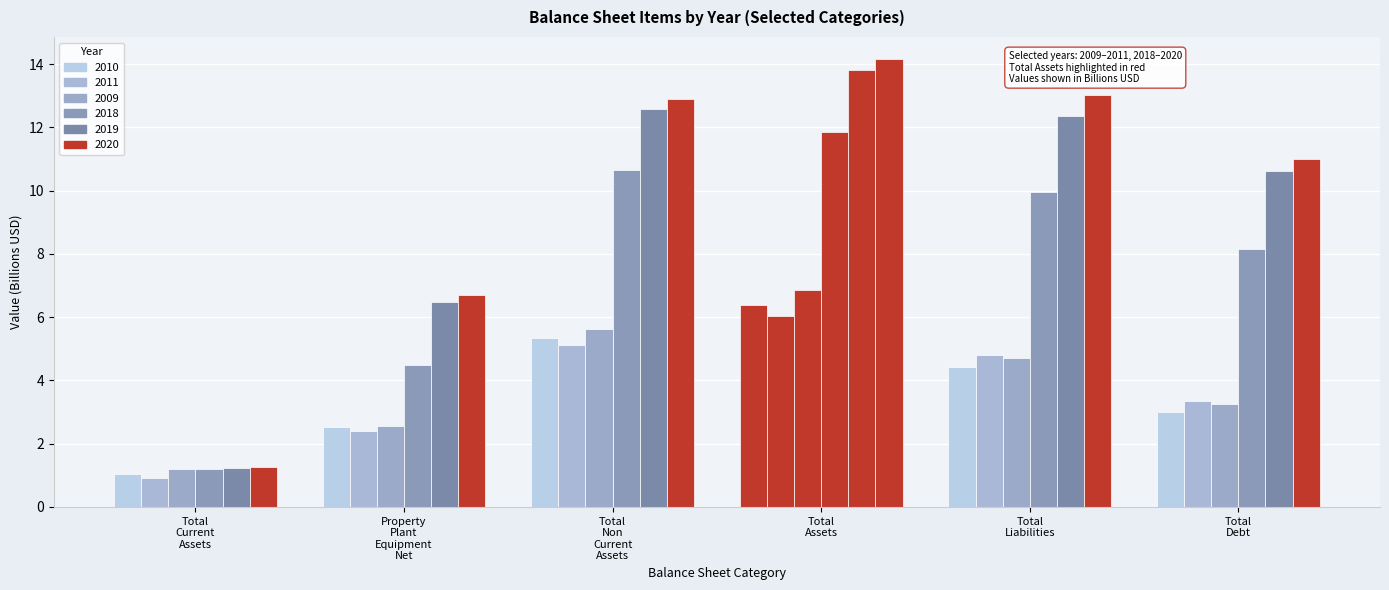

Which series has the widest spread of values?

2020